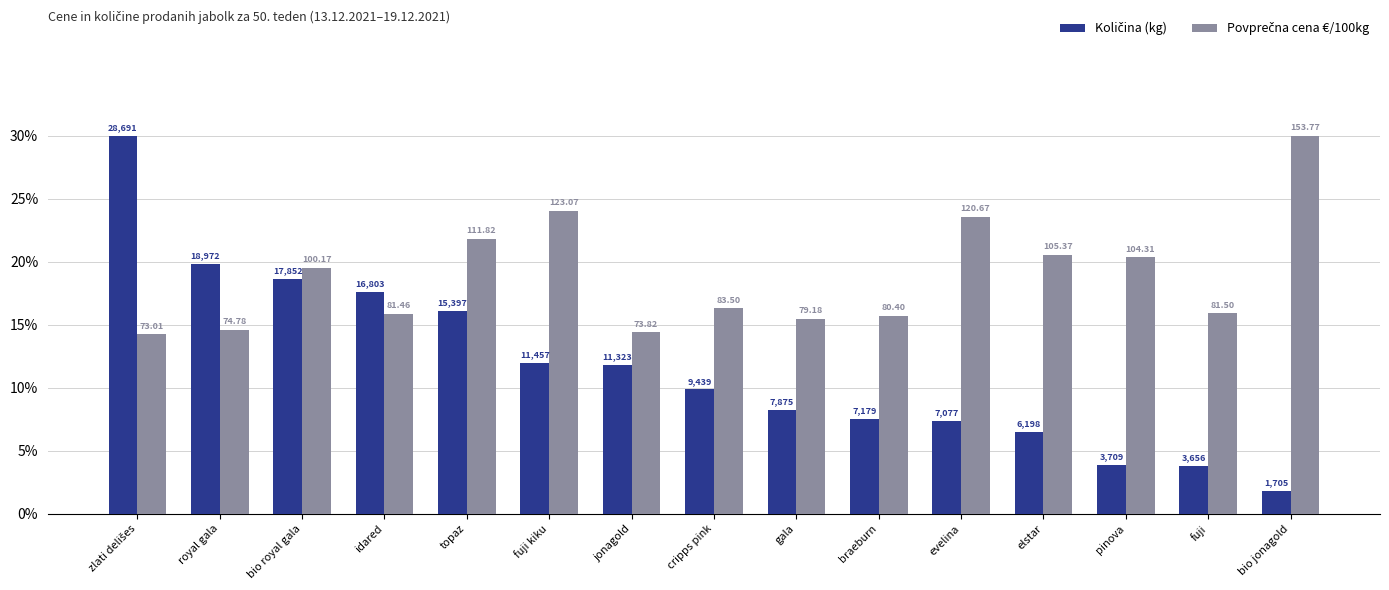

How many groups of bars are there?

15